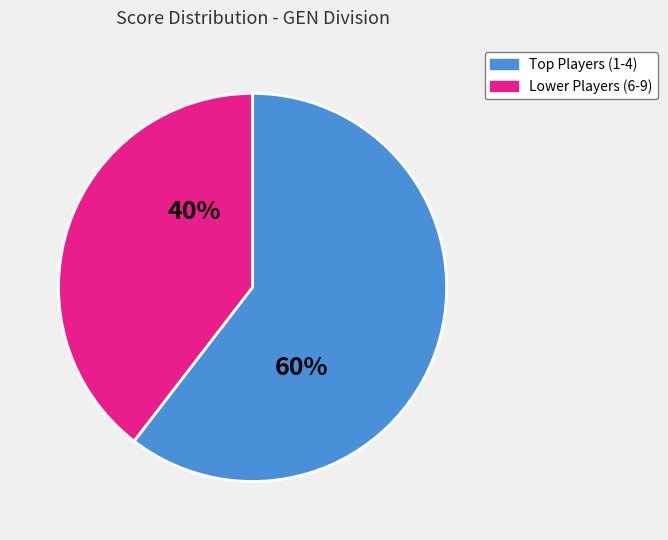

How many segments does this pie chart have?

2